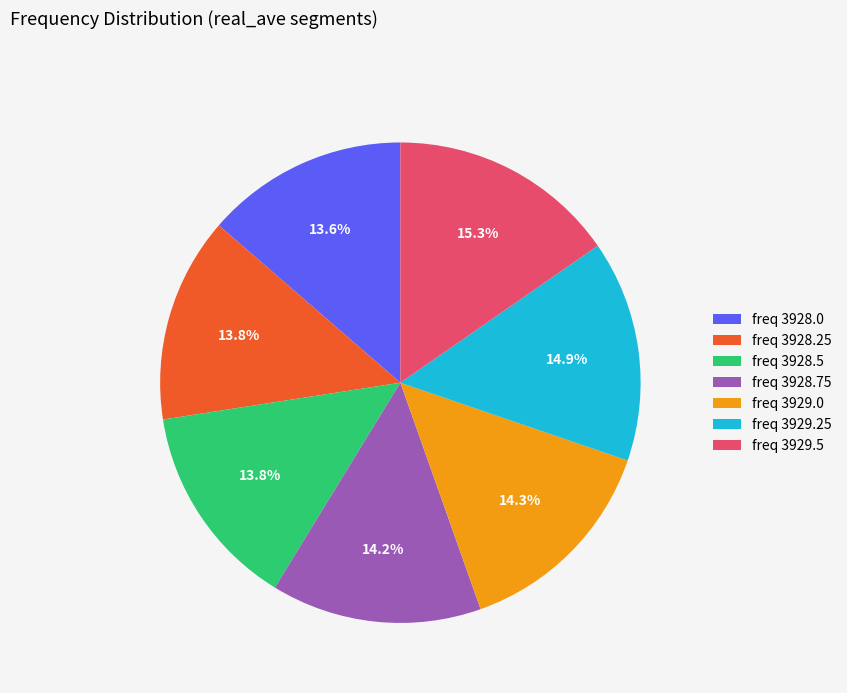

Is there a majority slice in this chart?

No